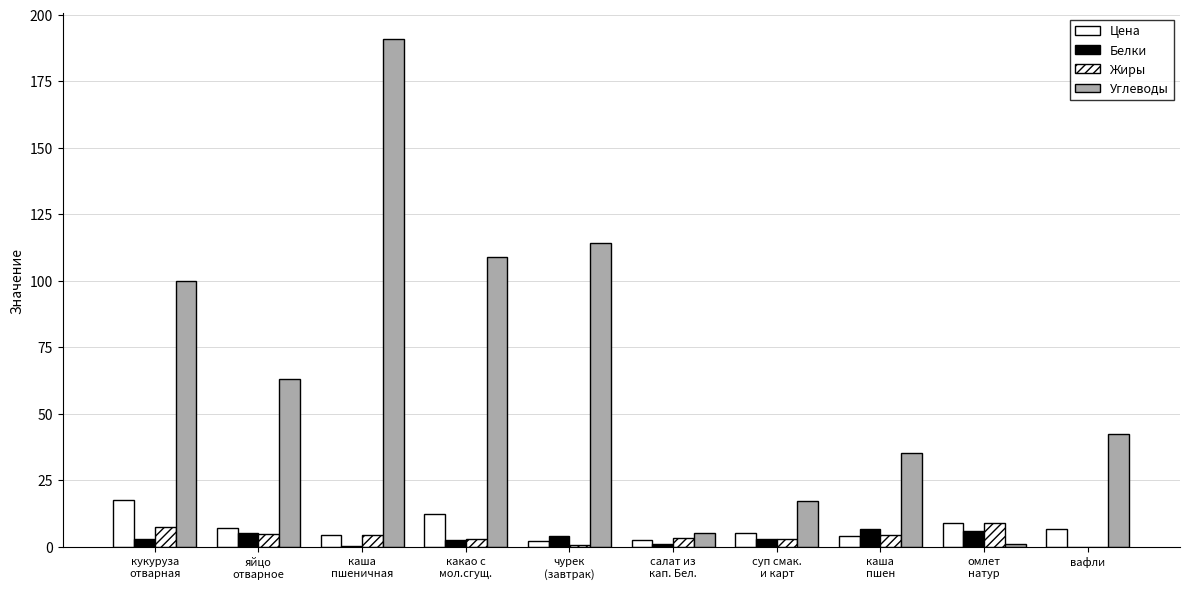

Does the chart contain stacked bars?

No